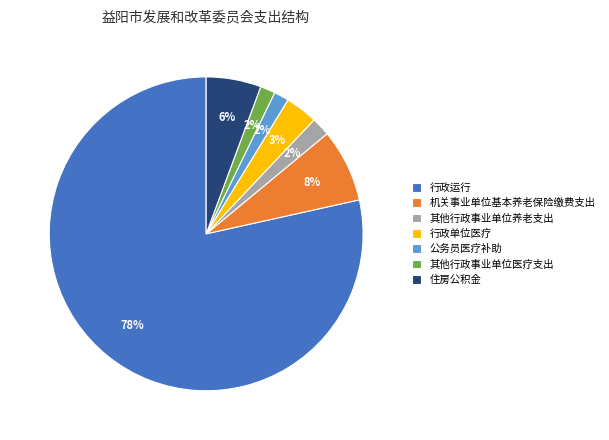

To the nearest percent, what portion does 住房公积金 represent?

6%